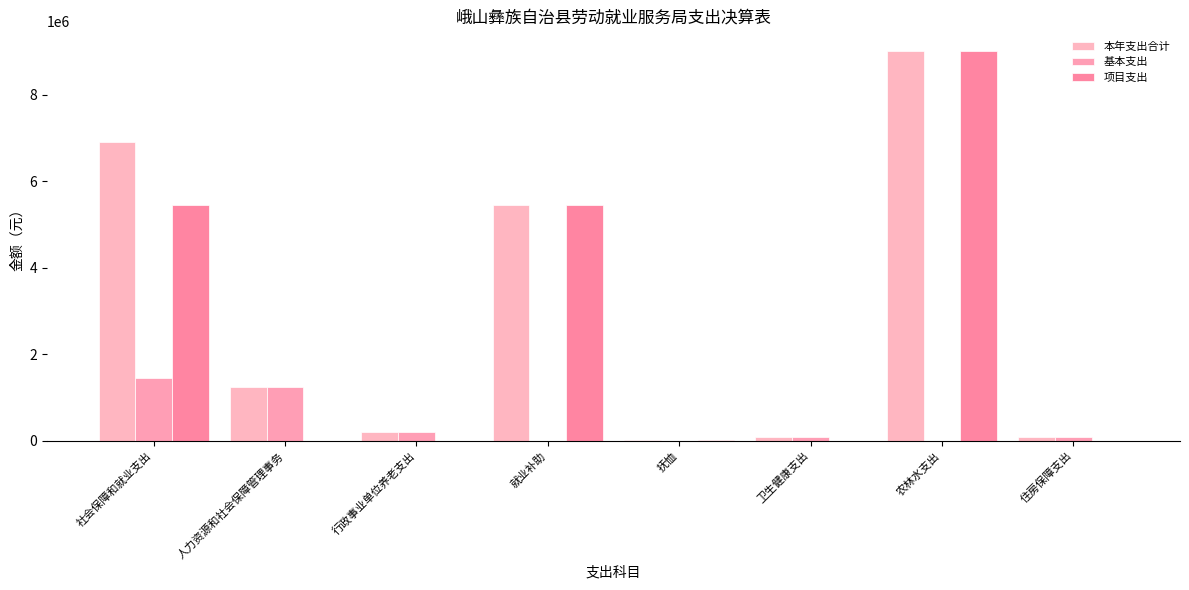

The value of 基本支出 at 就业补助 is 0.0. True or false?

True